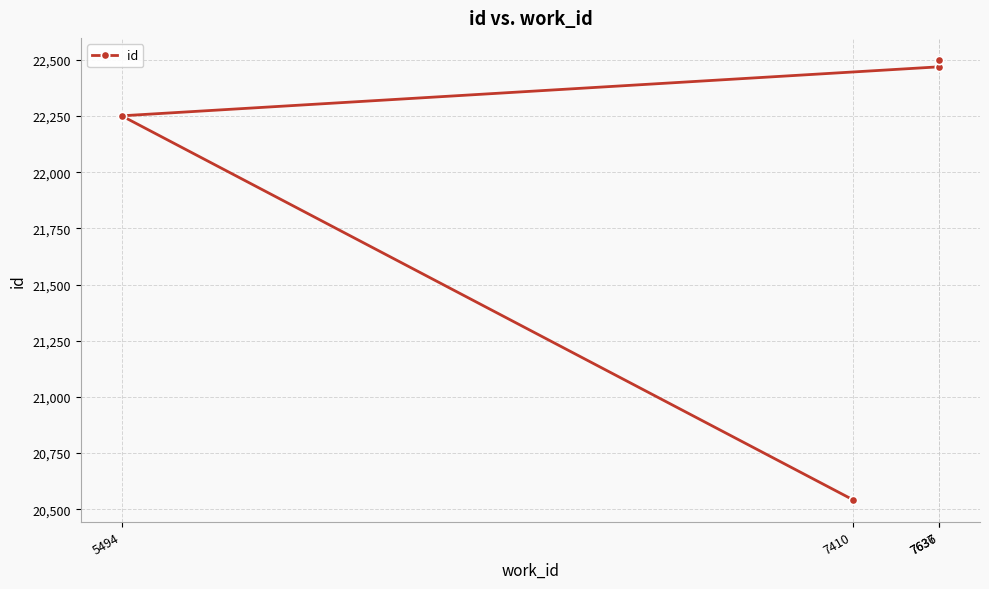

Reading right to left, extract all data points from this chart.

7637=22500	7636=22469	7410=20543	5494=22251